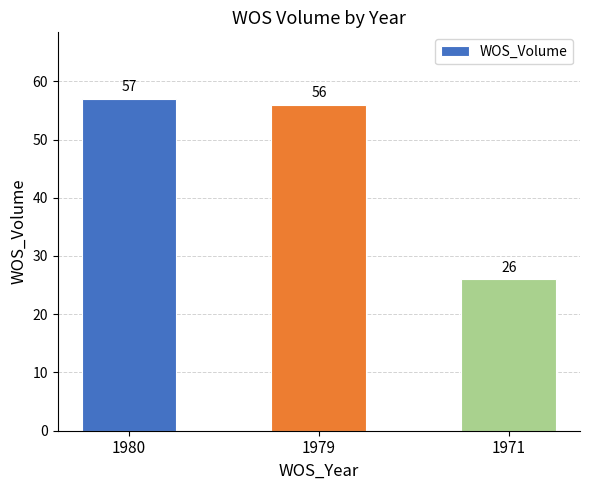

Reading left to right, what are all the values shown in this chart?

1980=57	1979=56	1971=26